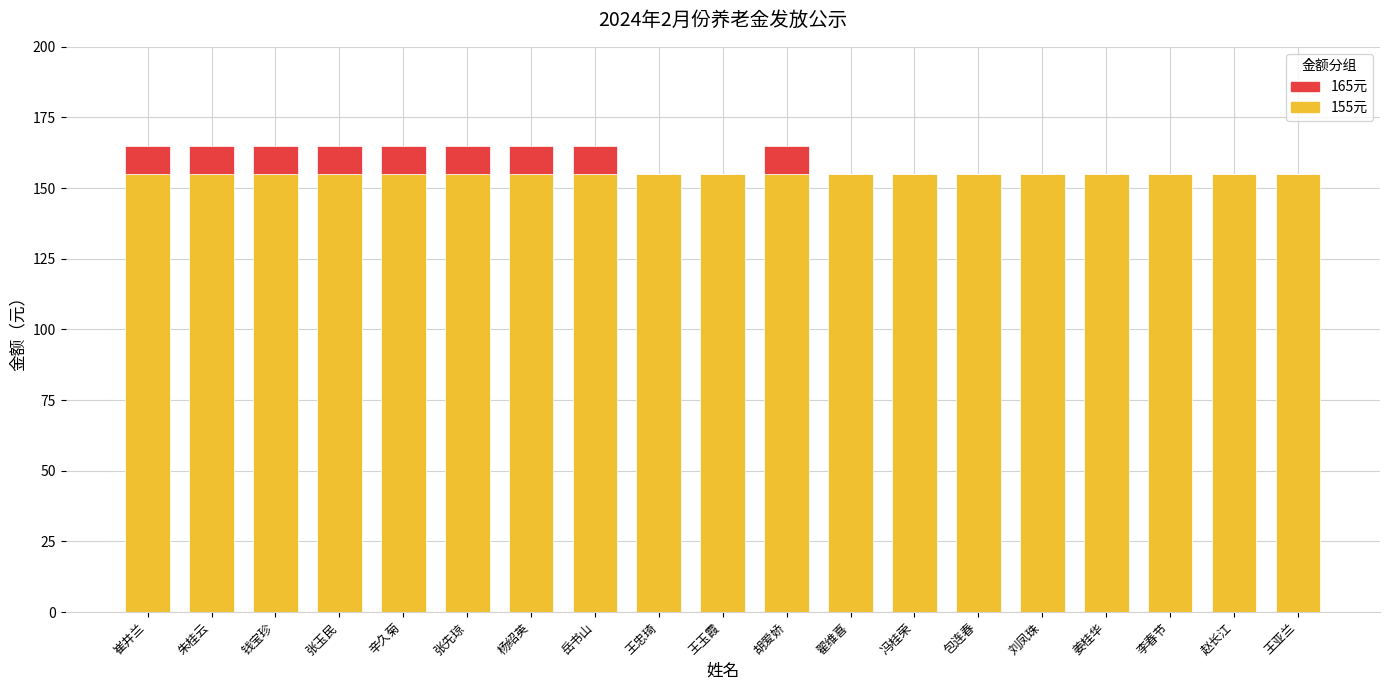

What is the total value across all series at 辛久菊?

165